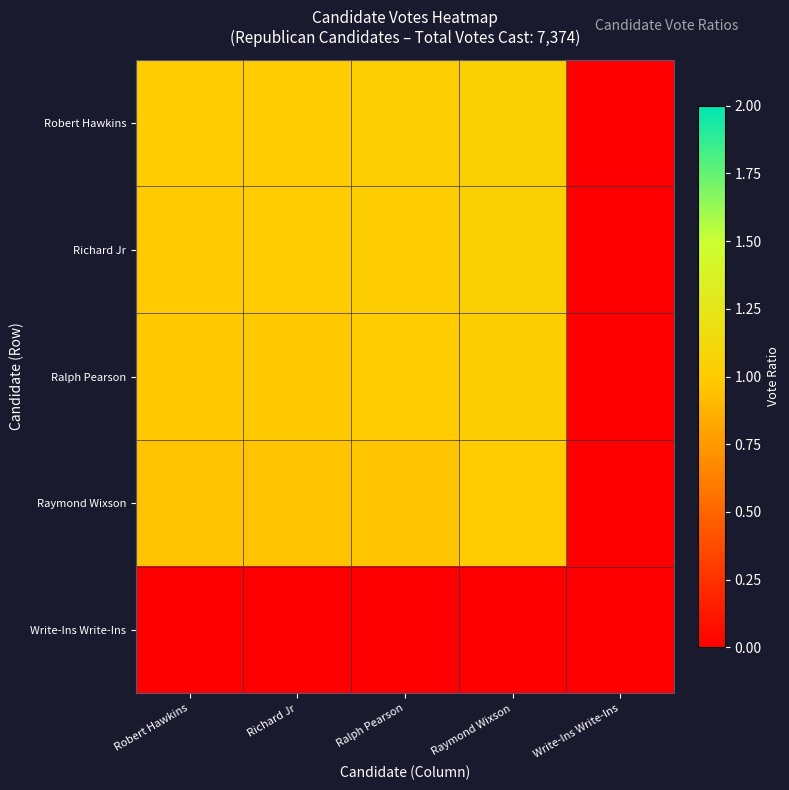

What is the difference between the highest and lowest values at Raymond Wixson?

1.0